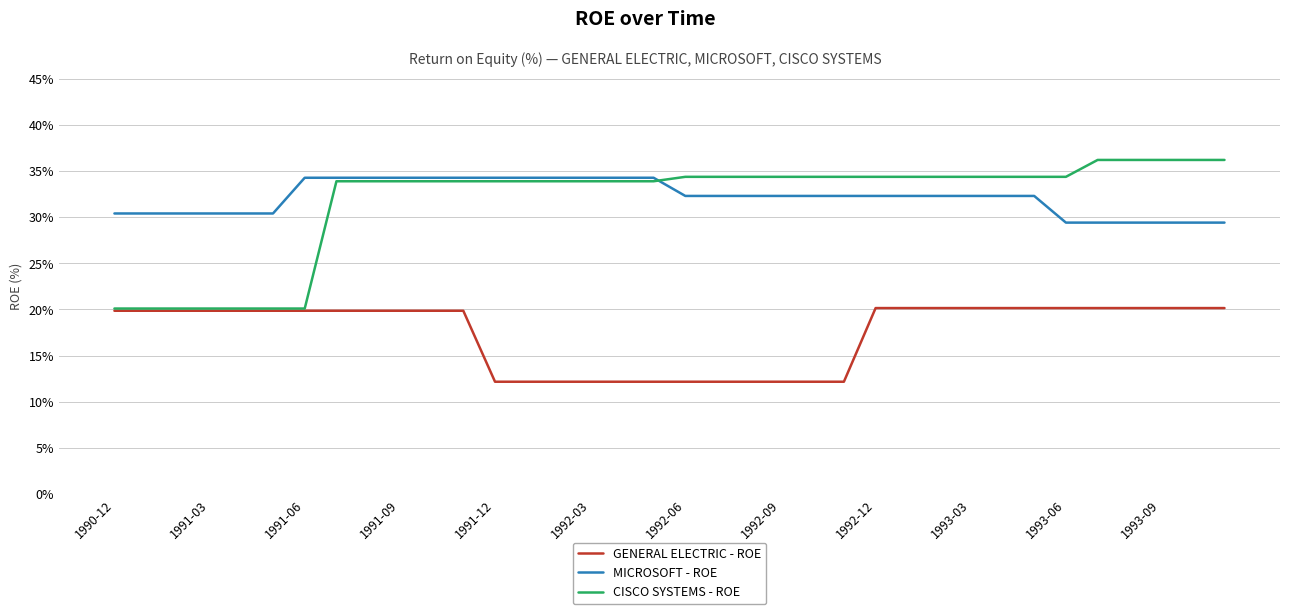

What is the greatest value displayed?

36.2